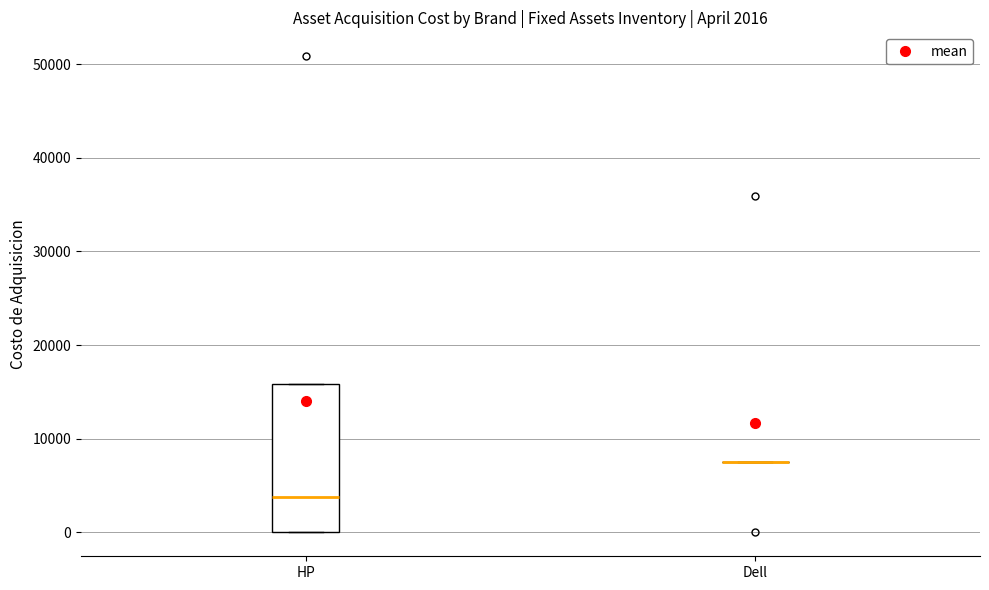

Which box is the tallest, from its lower edge to its upper edge?

HP